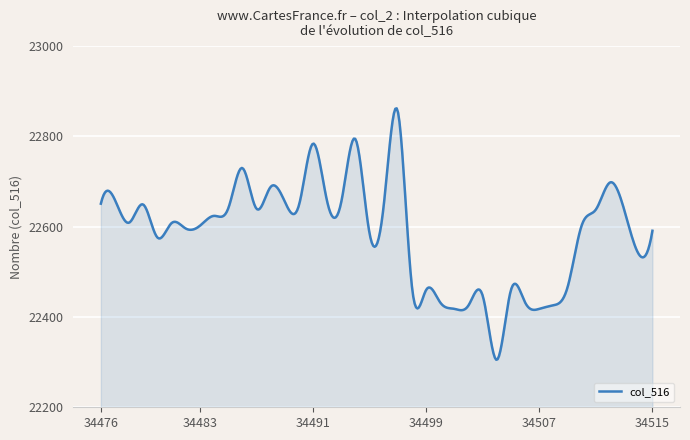

What is the greatest value displayed?

22862.2